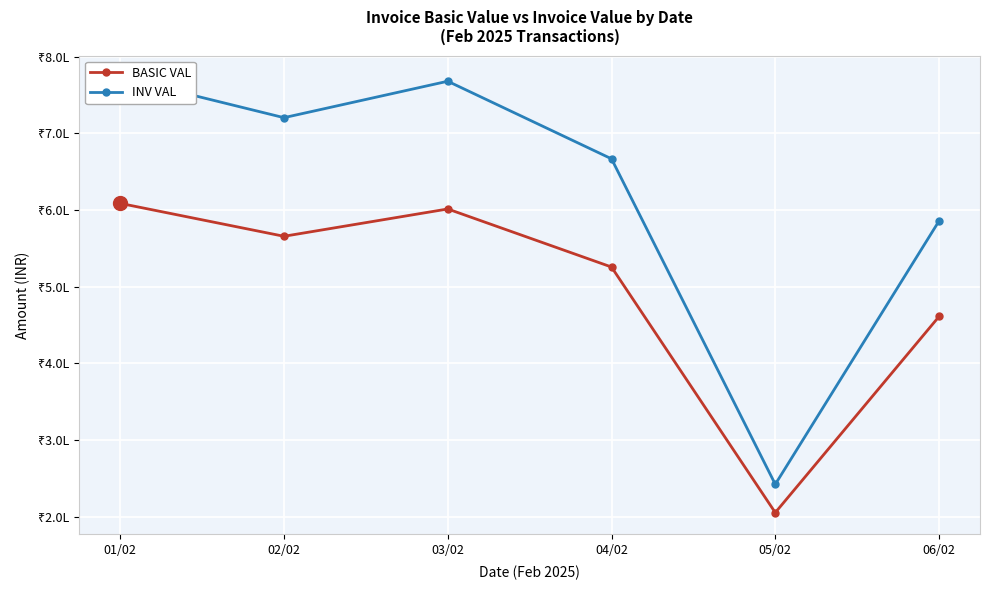

Reading left to right, extract all data points from this chart.

BASIC VAL: 608733.8	565777.0	601407.6	525663.4	205250.0	461124.5
INV VAL: 773162.7	720522.6	768061.8	666849.1	242195.0	585774.6